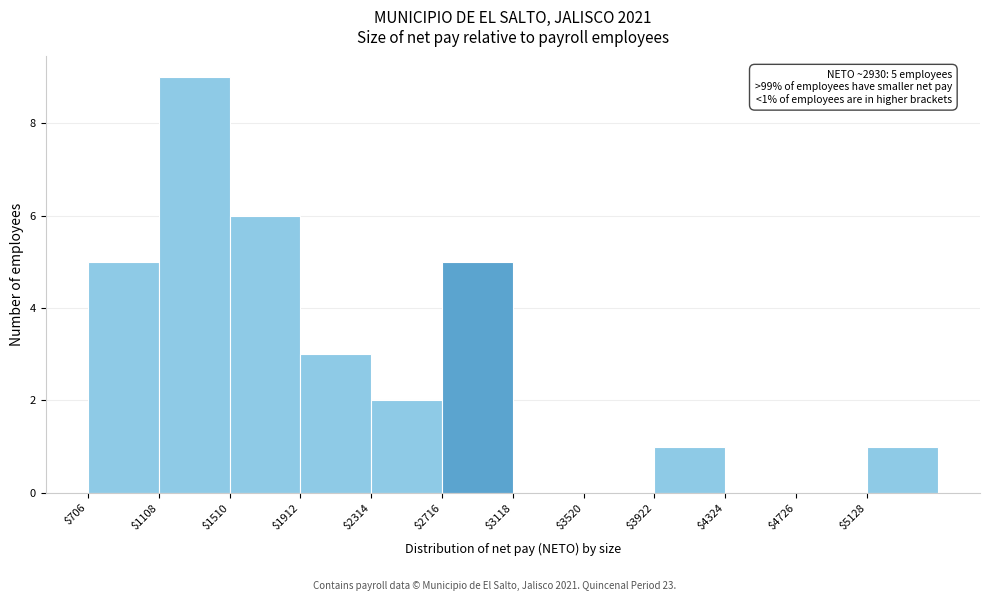

Which range on the x-axis has the tallest bar?

1100 to 1500